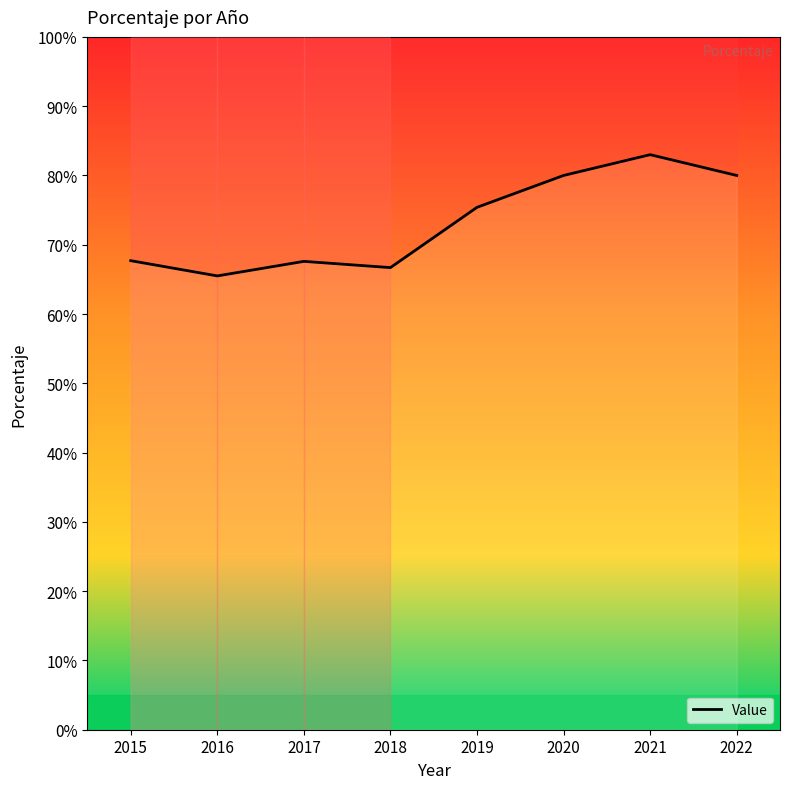

Rank the categories by value from highest to lowest.

2021, 2020, 2022, 2019, 2015, 2017, 2018, 2016